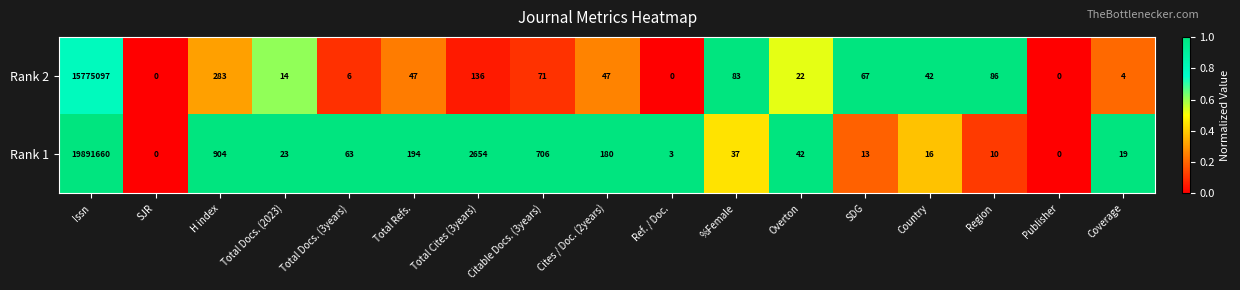

What is the maximum value for Rank 1?

19891660